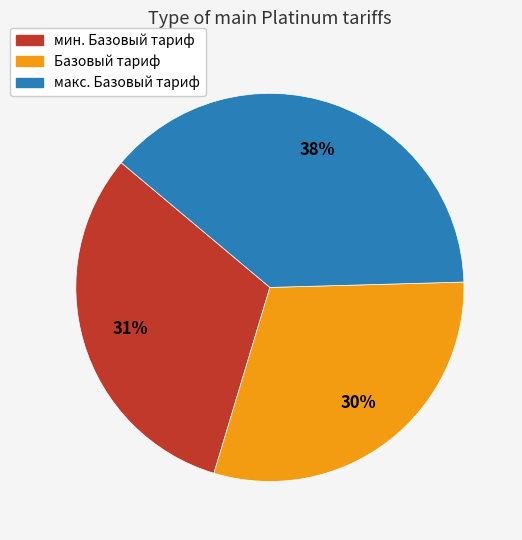

How many segments does this pie chart have?

3